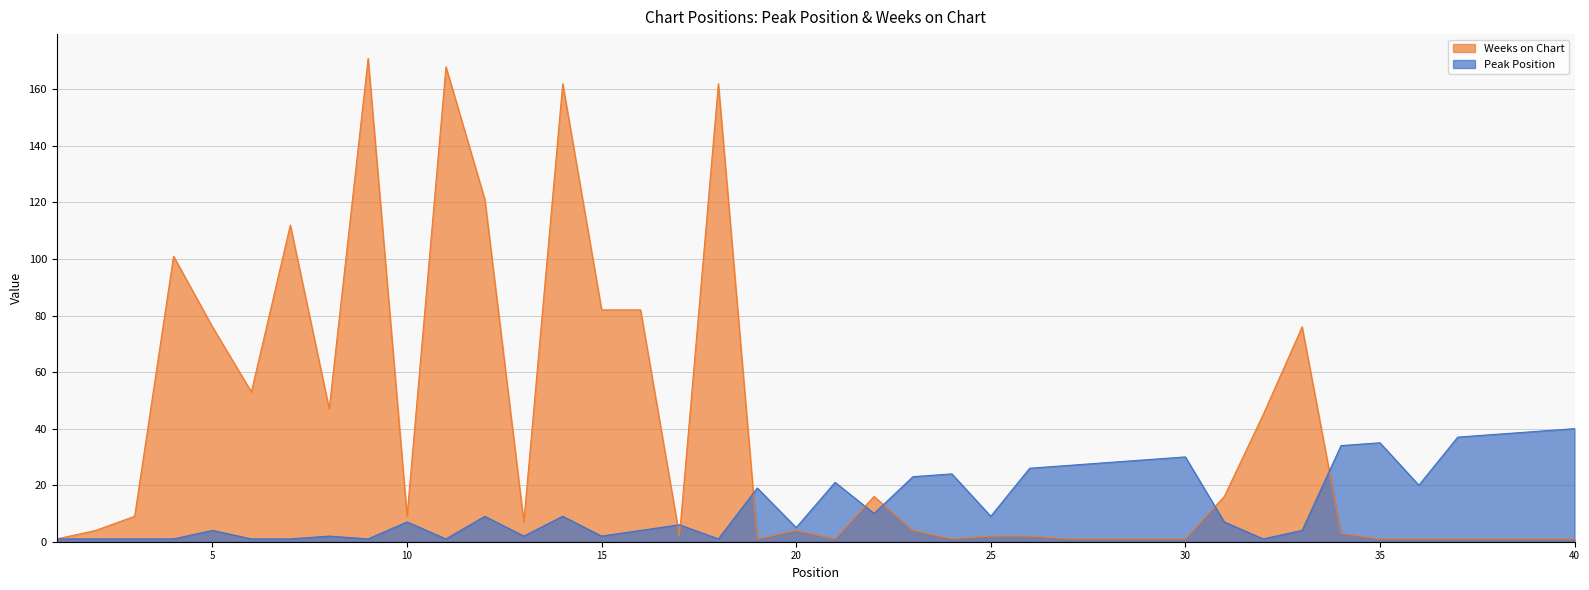

How many intersections are there between Peak Position and Weeks on Chart?

7